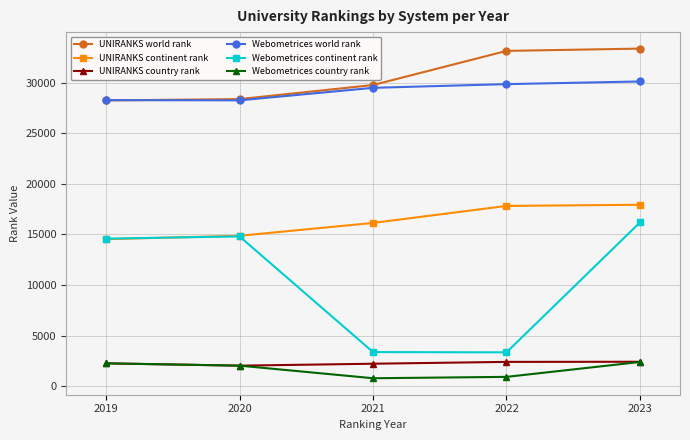

The value of Webometrices continent rank at 2022 is 5518. True or false?

False